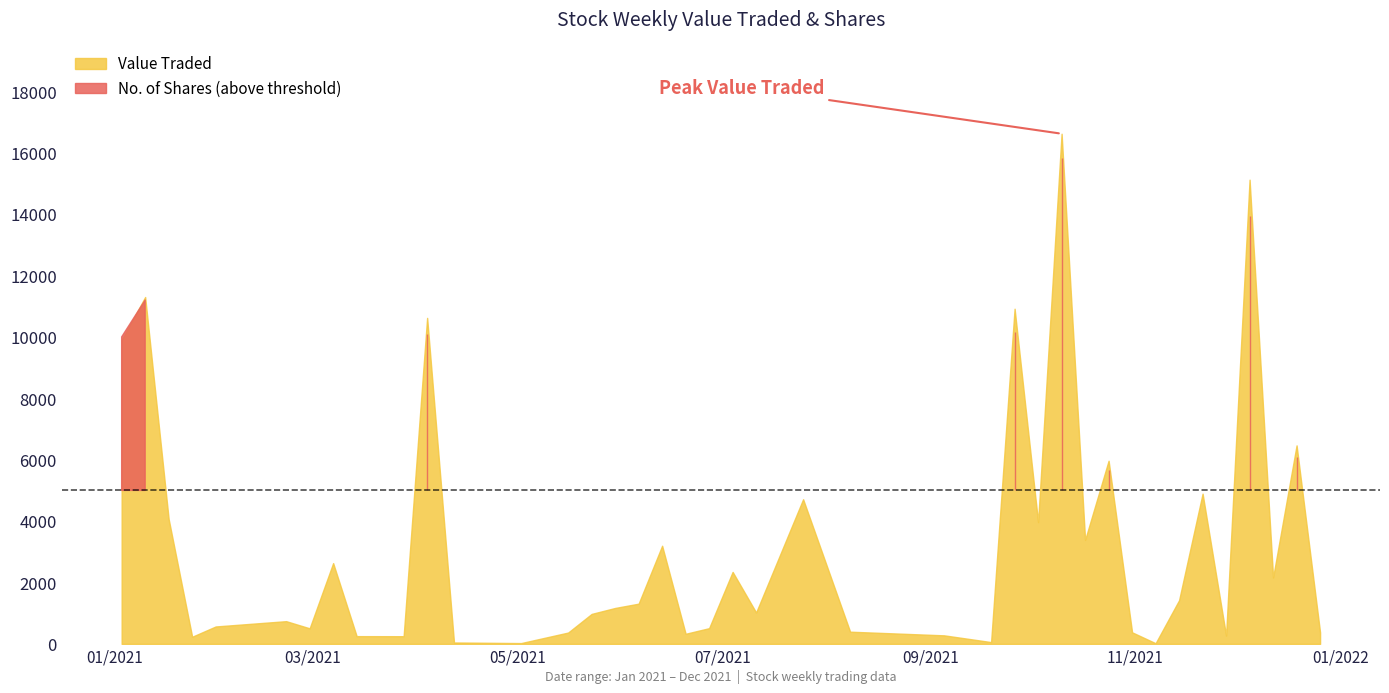

List the series in order of their overall mean, highest first.

Value Traded, No. of Shares